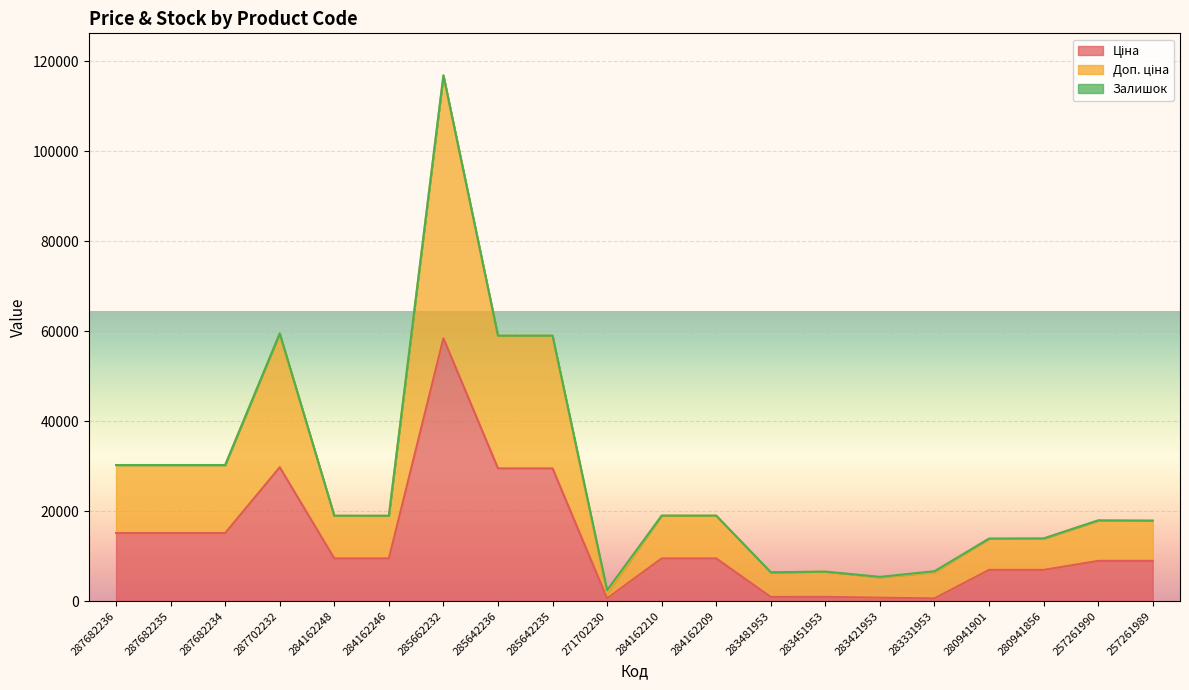

What position from the right is 287702232?

17